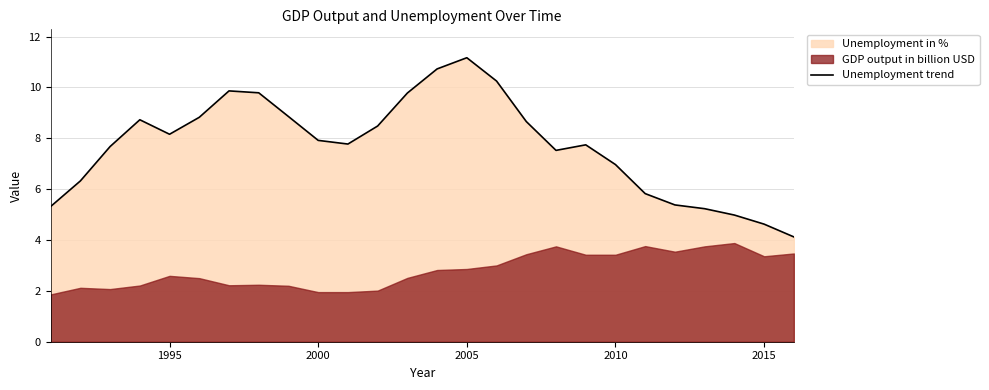

What is the difference between the second highest and minimum values?

6.6